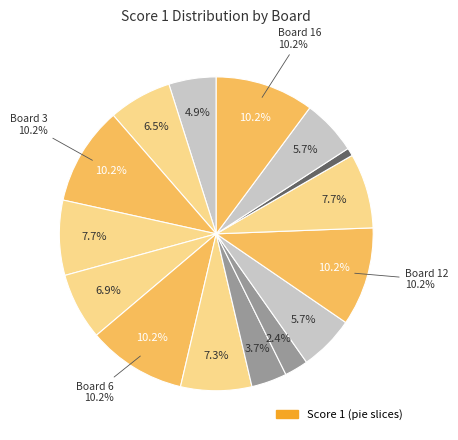

Which slice is the largest?

Board 3